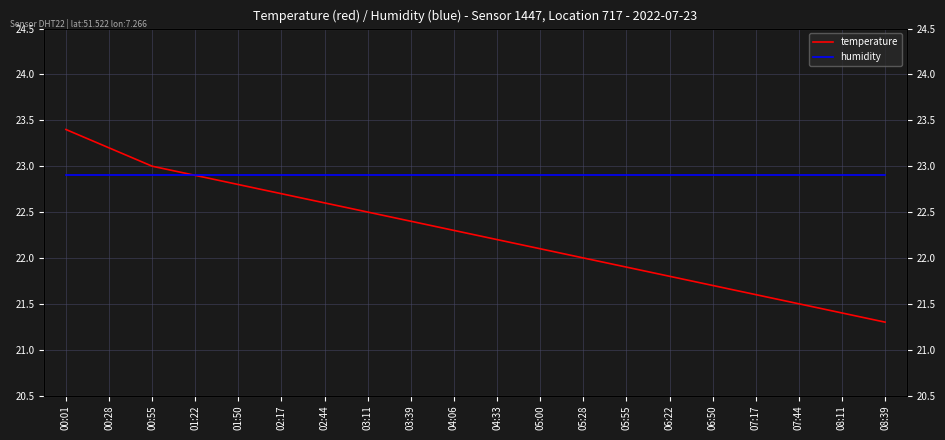

Which category has the highest value in the temperature series?

00:01